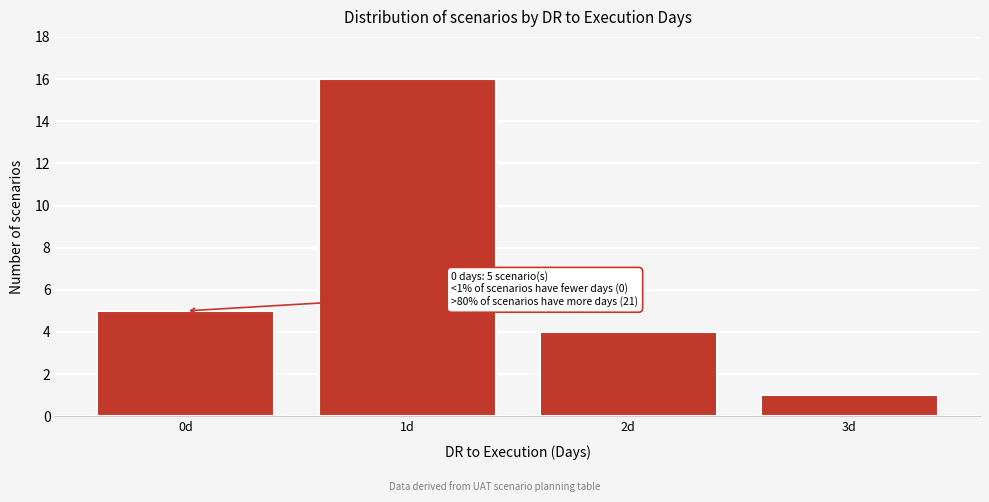

Reading left to right, transcribe all the data shown in this chart.

0d=5	1d=16	2d=4	3d=1